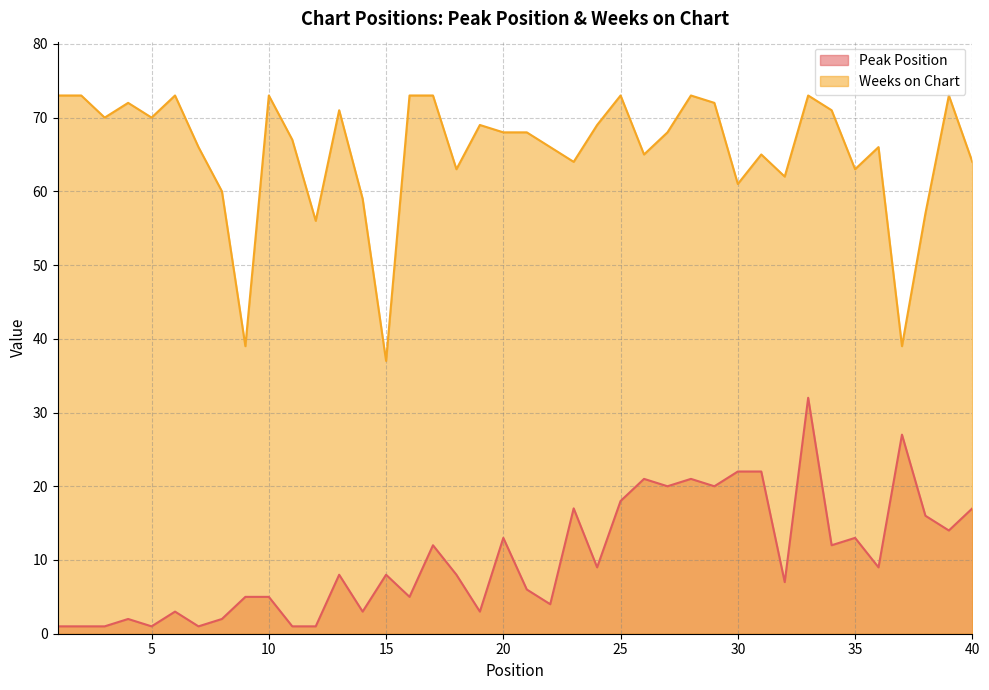

At 12, list the series in order from largest to smallest.

Weeks on Chart, Peak Position